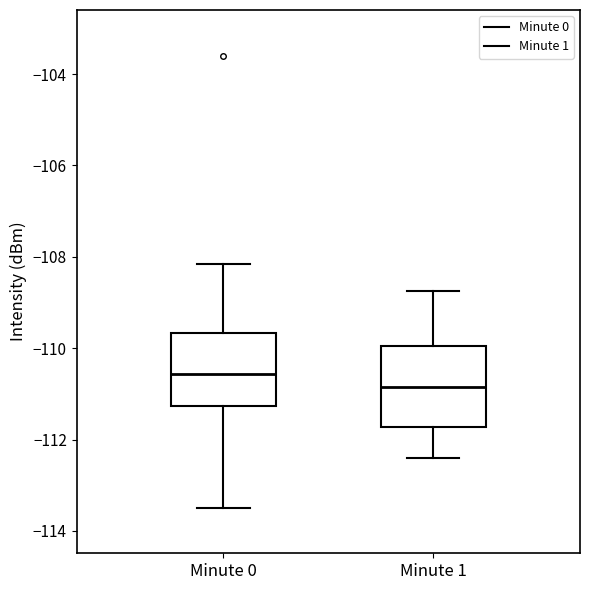

Comparing the boxes themselves (not the whiskers), which one is the tallest?

Minute 1